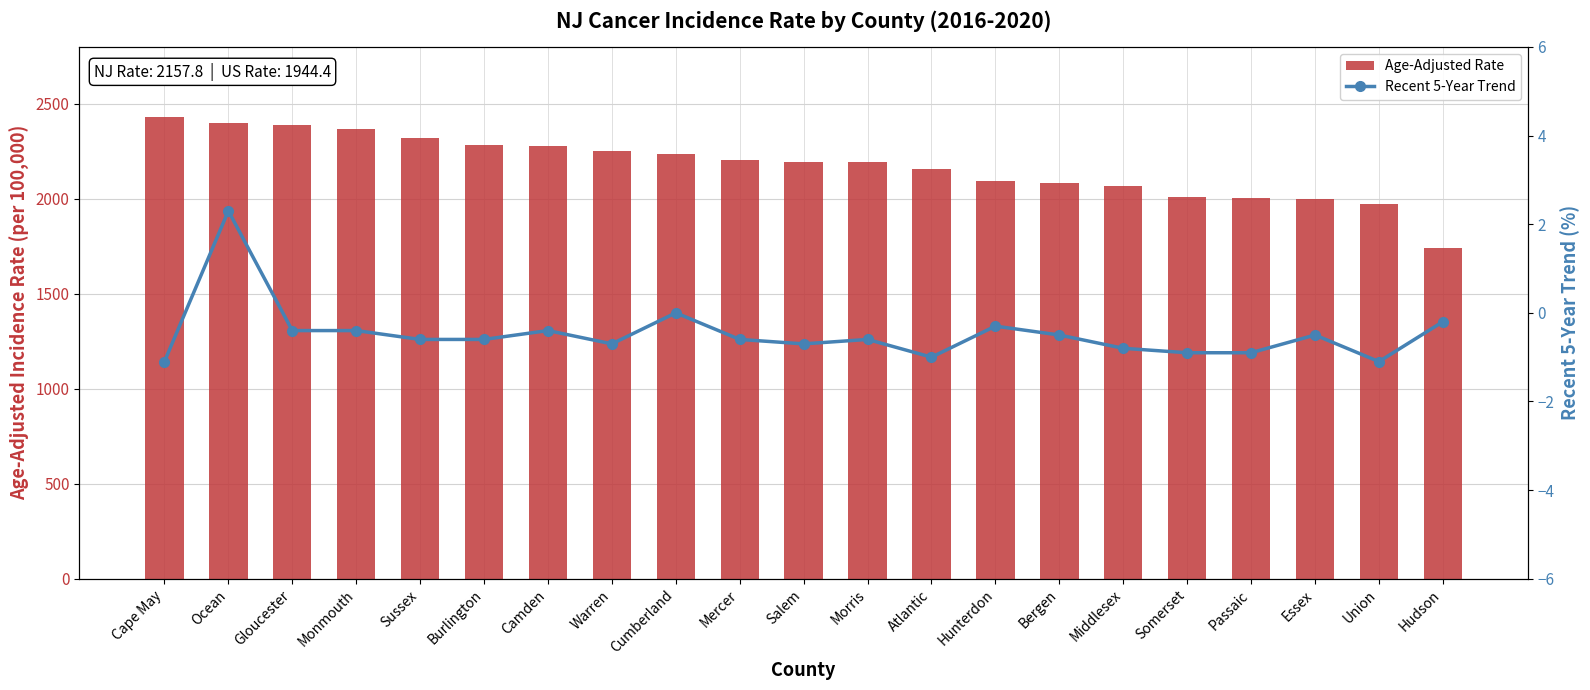

What is the value of the Recent 5-Year Trend bar at the 7th from the left?

-0.4